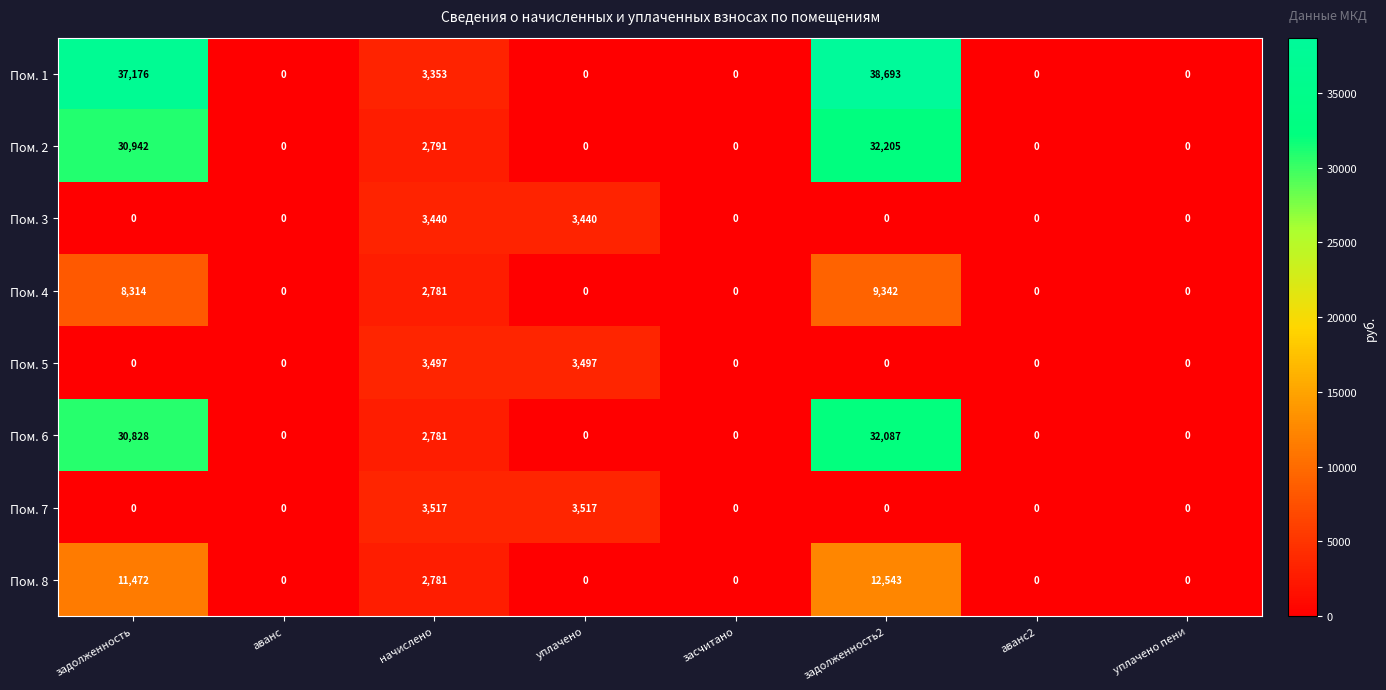

Which series changed the most between задолженность and аванс2?

Пом. 1